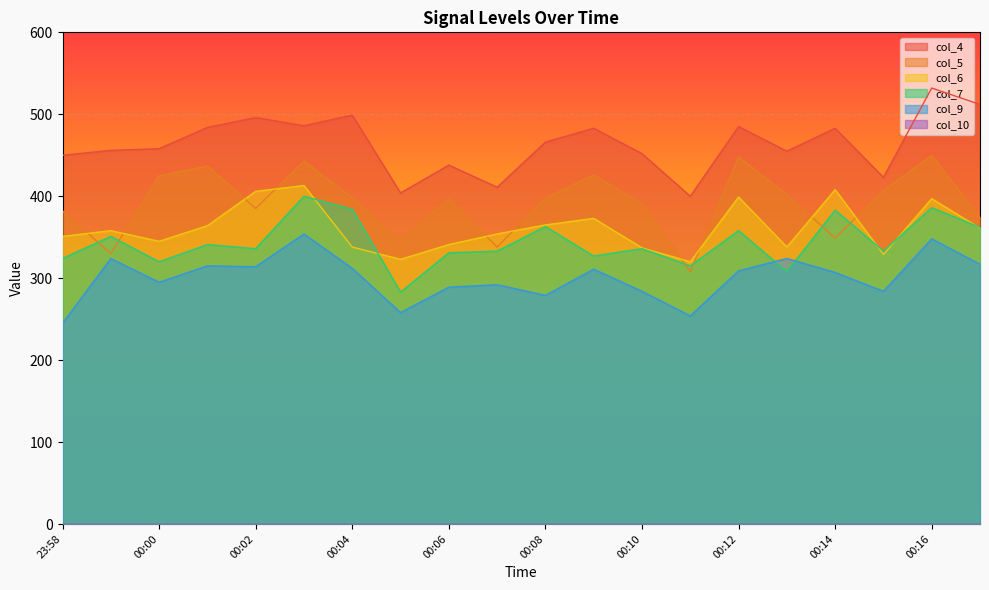

How many categories are shown in the chart?

20